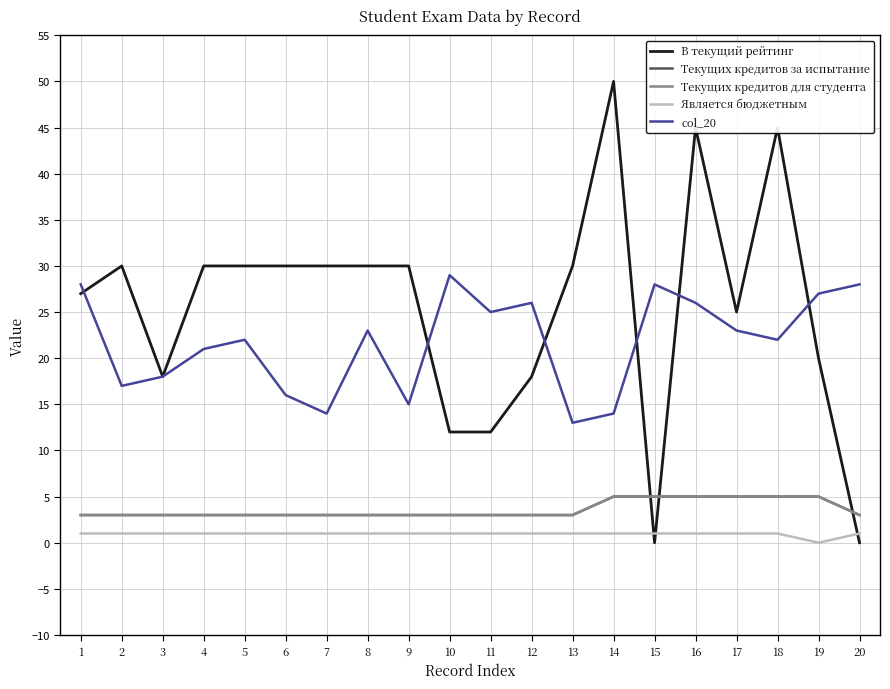

At which category is the sum across all series the highest?

16